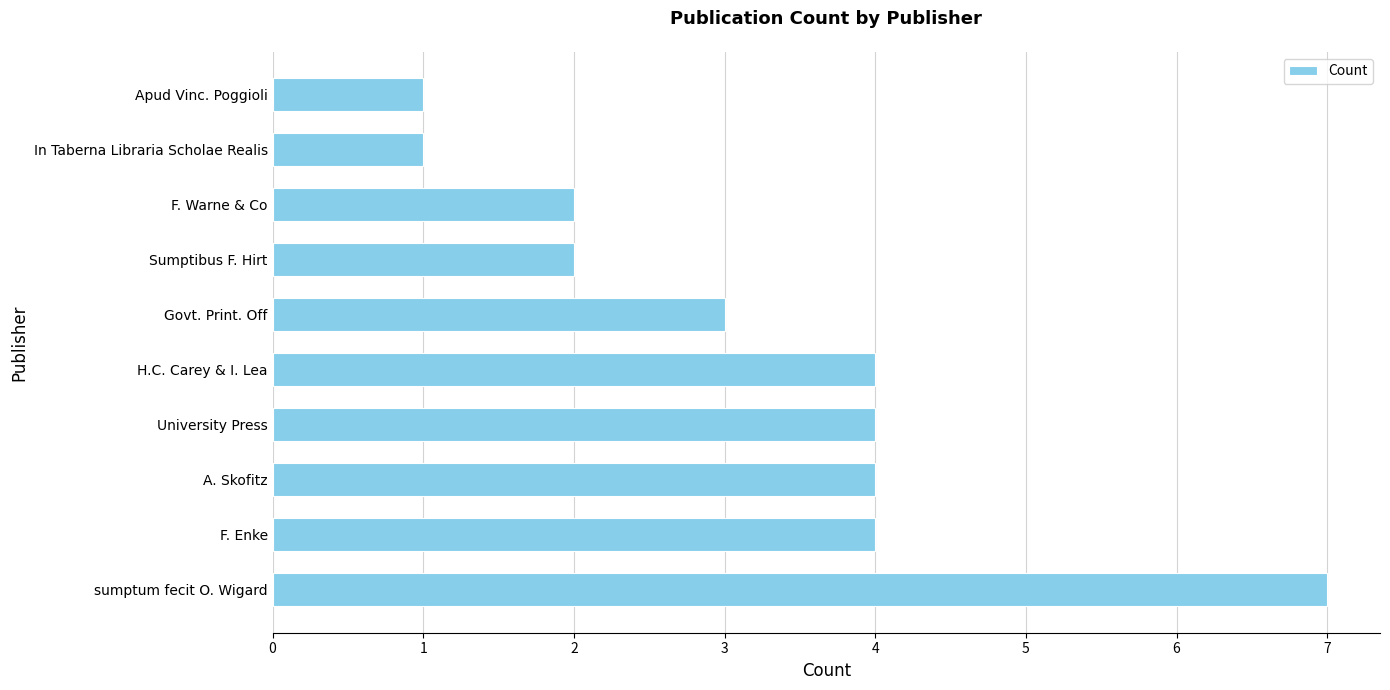

How many bars are there in total?

10